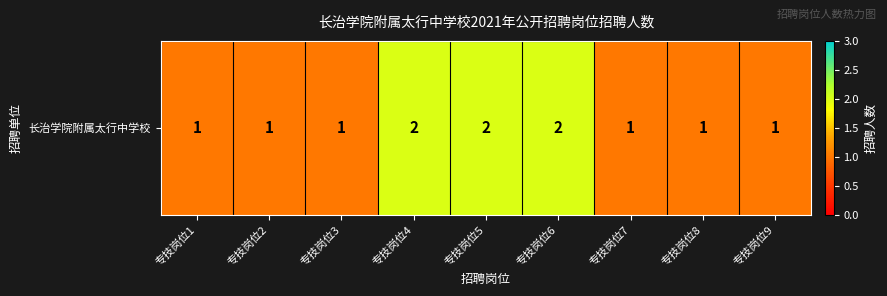

What is the ratio of the value at 专技岗位9 to the value at 专技岗位2?

1.0